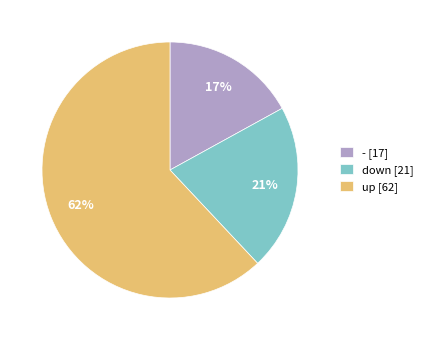

Between up and -, which is larger?

up